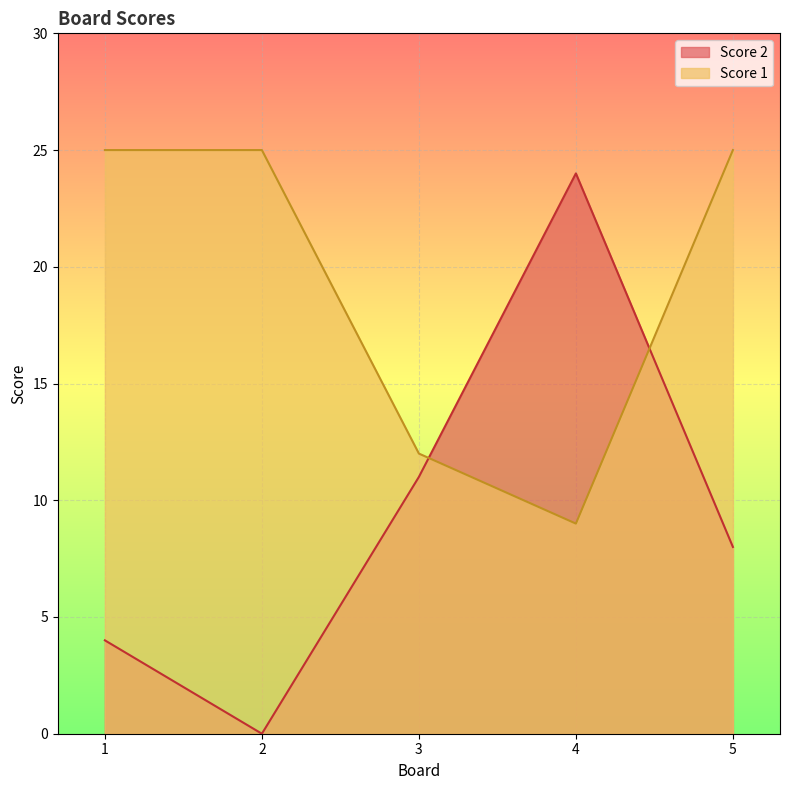

Count the number of data series in this chart.

2